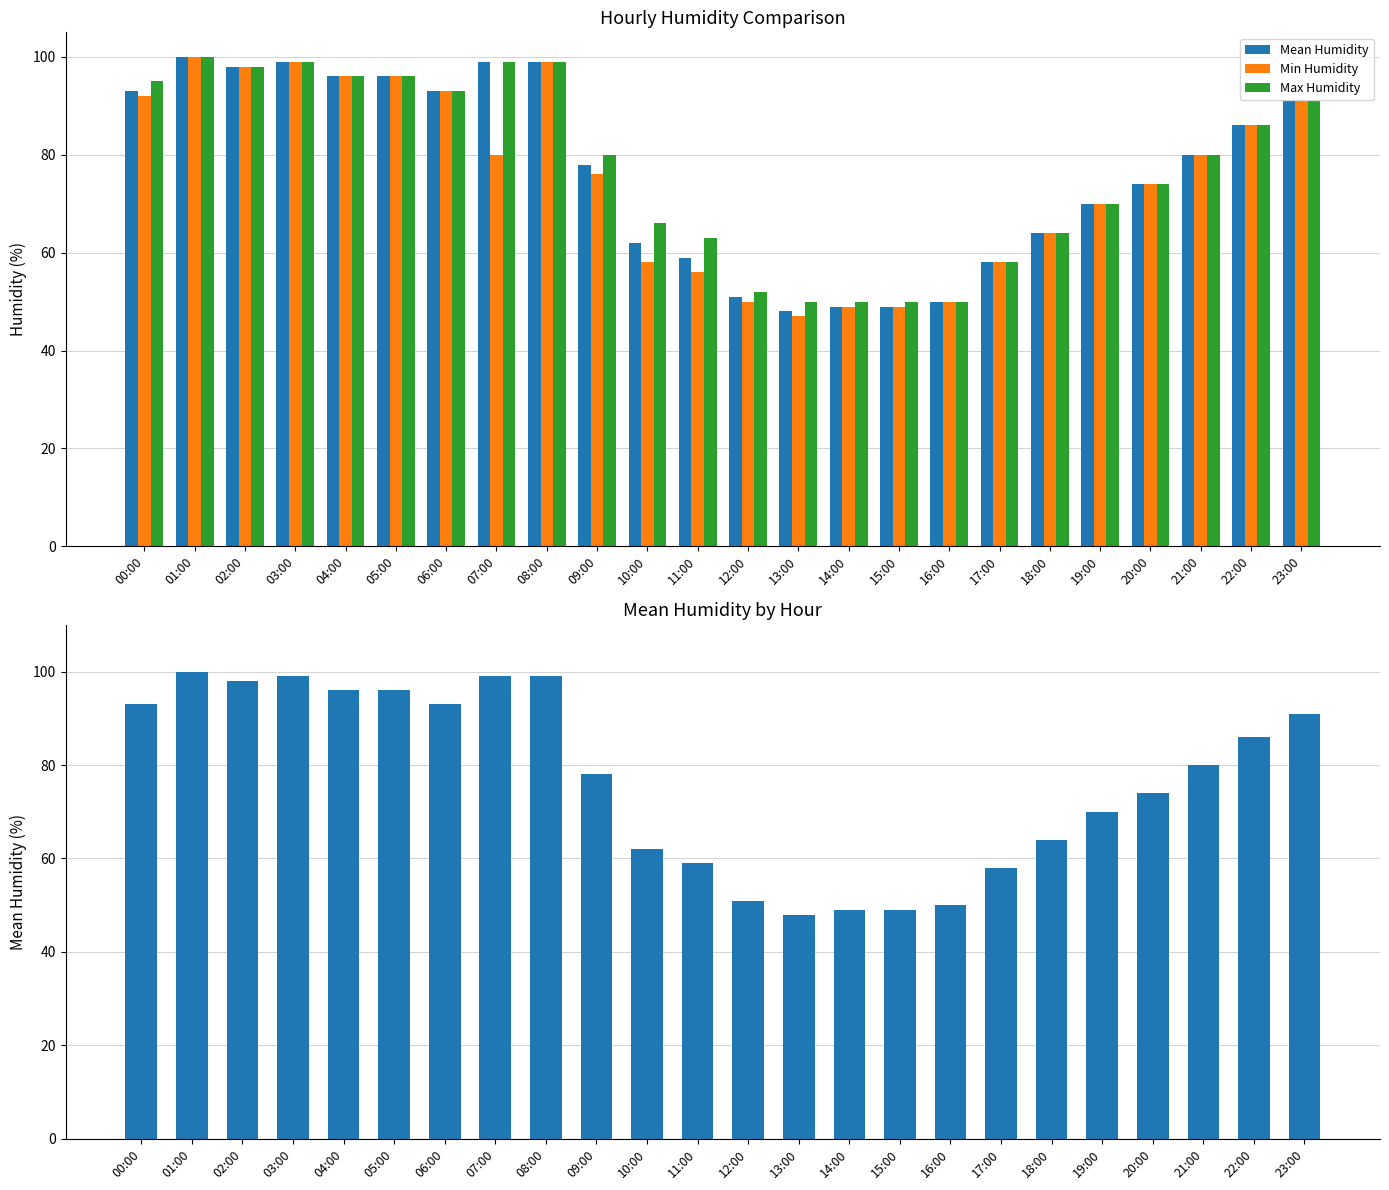

What is the sum of all Min Humidity values?

1811